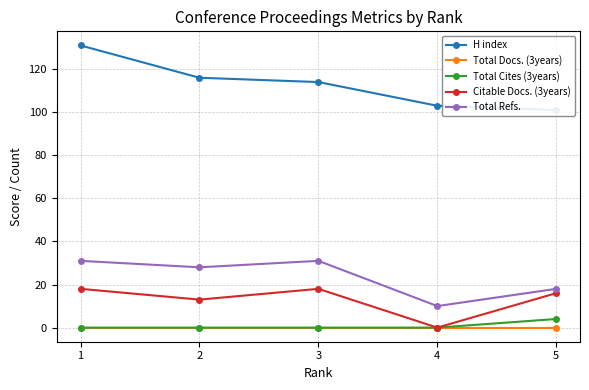

True or false: Total Docs. (3years) has more than 2 interior local peaks.

False